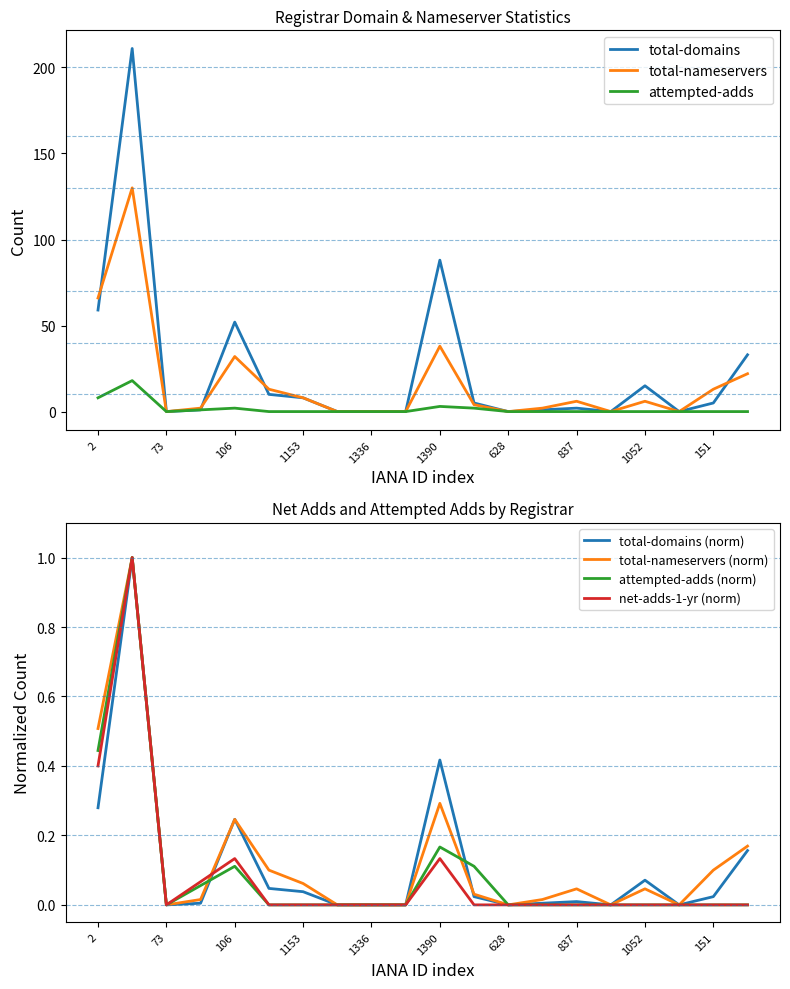

At which category is the sum across all series the highest?

48